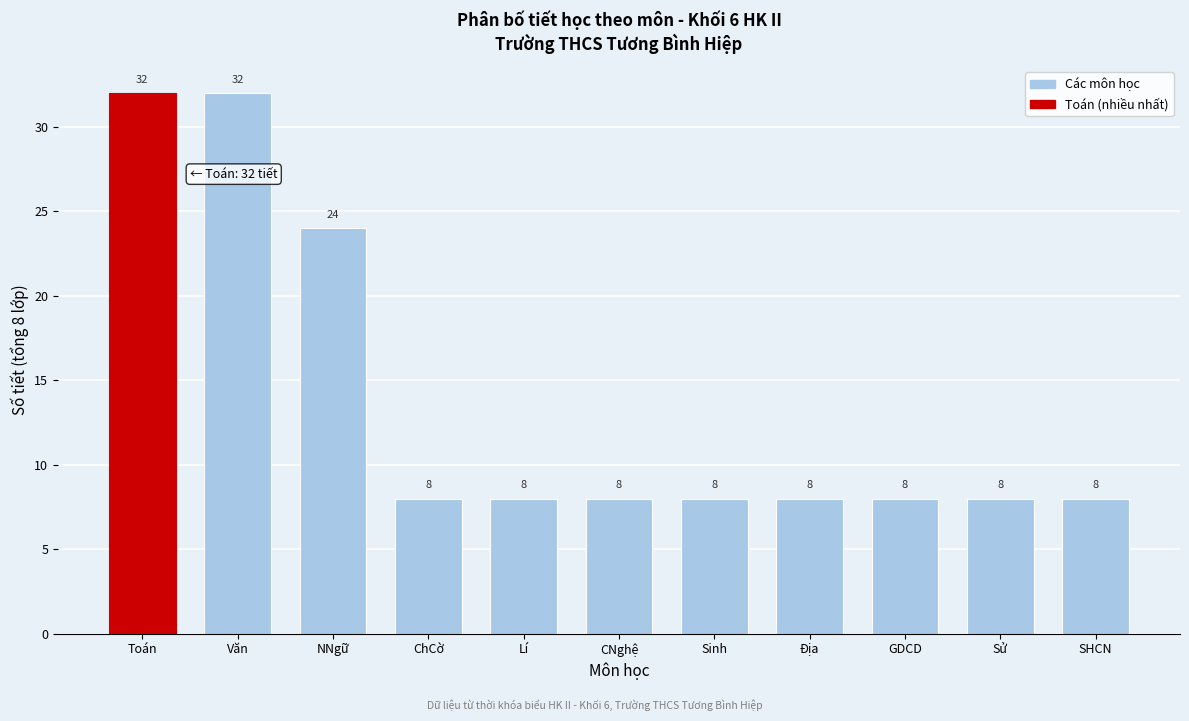

Reading left to right, extract all data points from this chart.

32	32	24	8	8	8	8	8	8	8	8